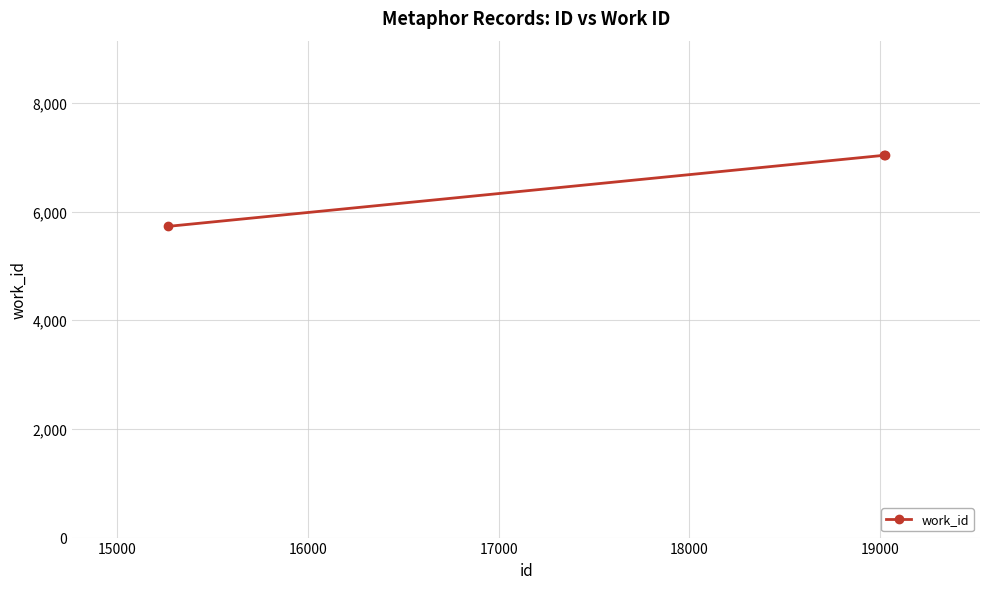

How many distinct data groups are displayed?

1